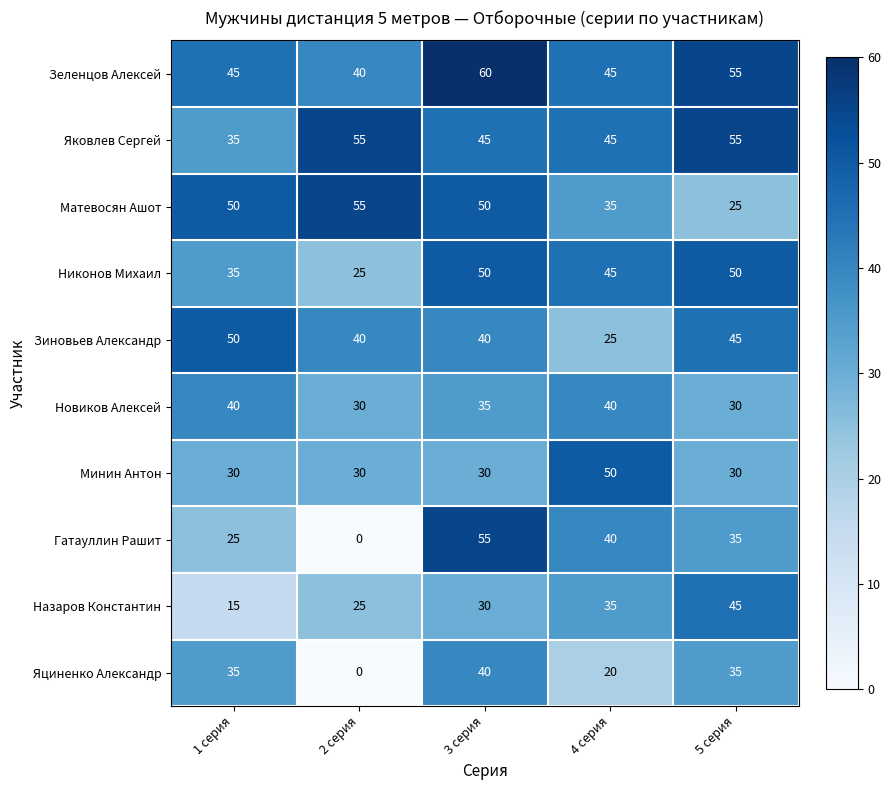

Which category has the highest value across all series?

3 серия